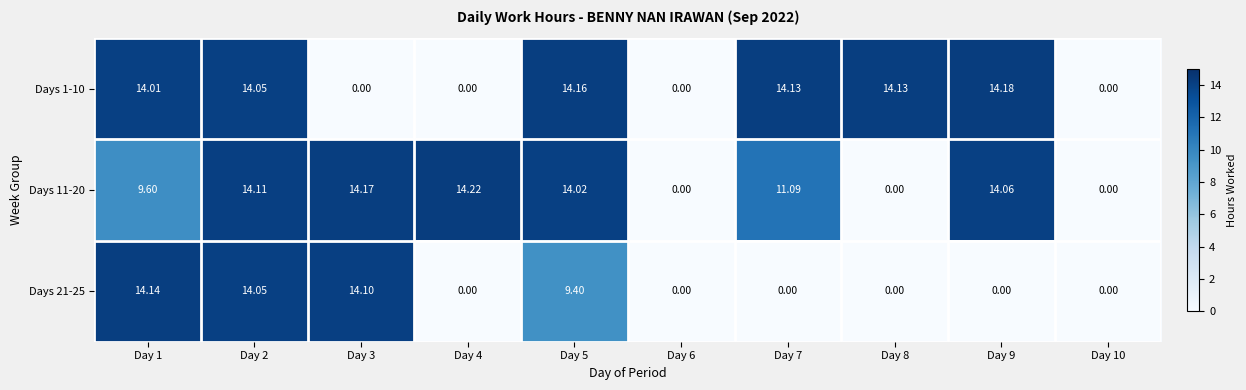

Is the value of Days 21-25 at Day 1 greater than the value of Days 11-20 at Day 6?

Yes